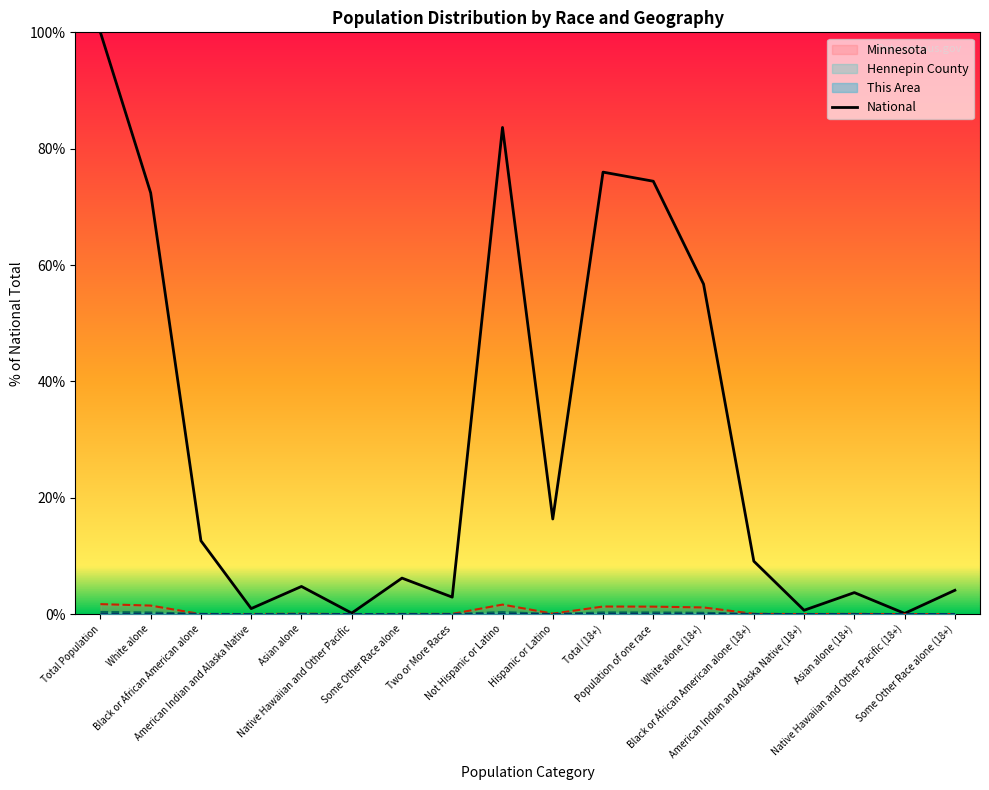

What is the label of the 14th point from the left?

Black or African American alone (18+)